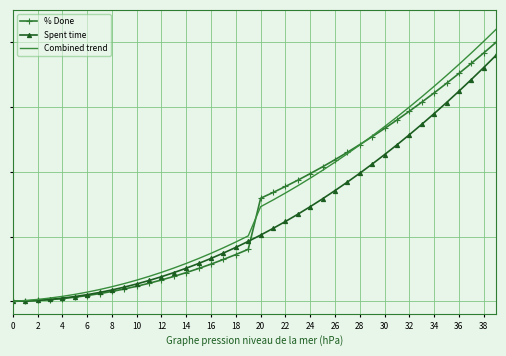

What are all the series names shown in the legend?

% Done, Spent time, Combined trend